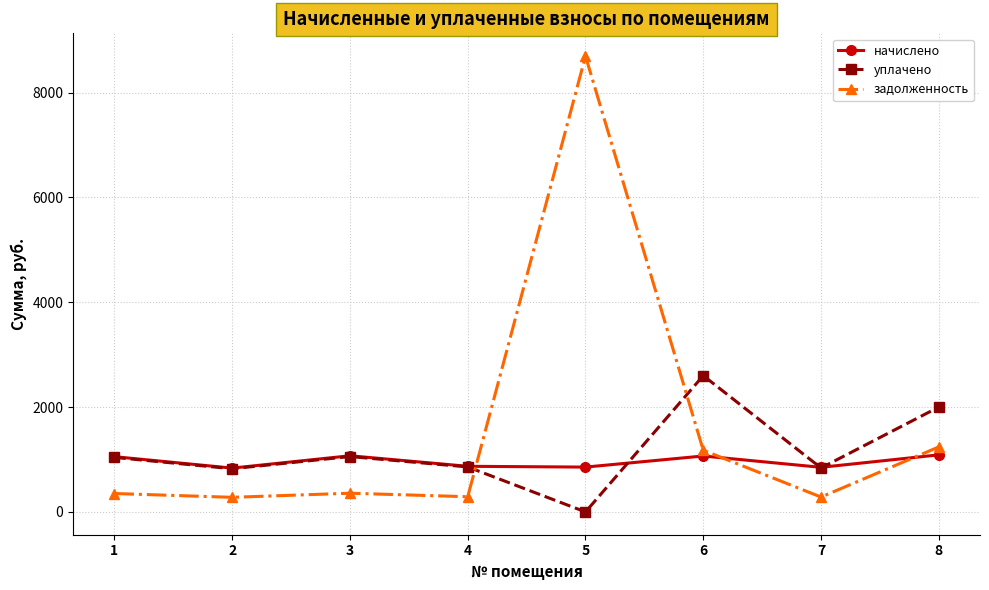

Rank the series by their maximum value, from lowest to highest.

начислено, уплачено, задолженность